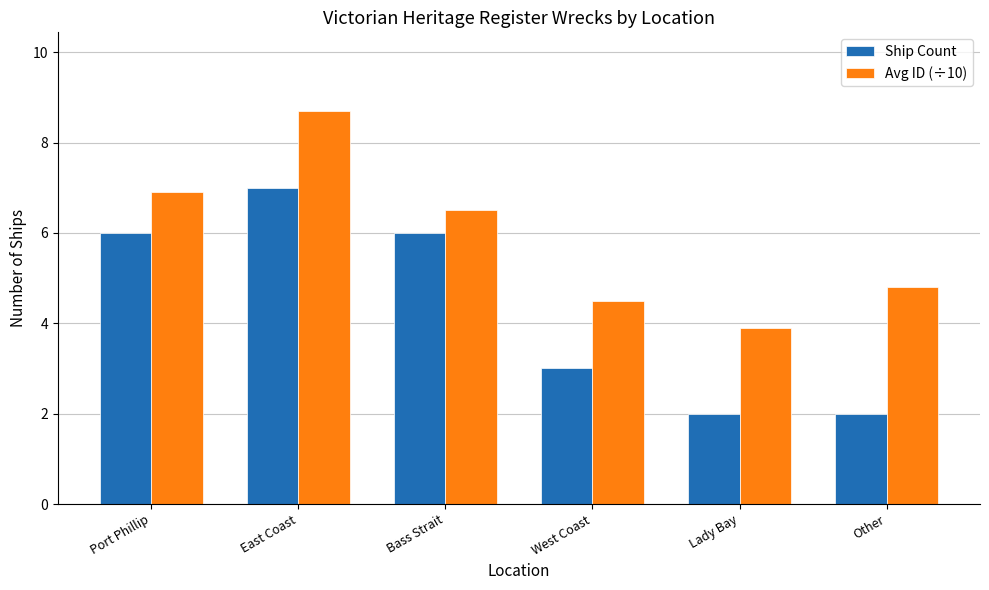

How many values in the Avg ID (÷10) series are below 6?

3